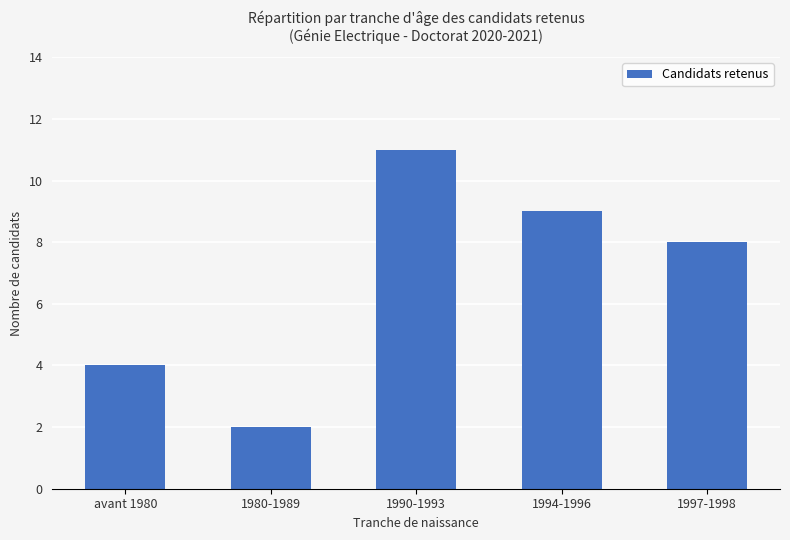

What value does the data have at 1994-1996?

9